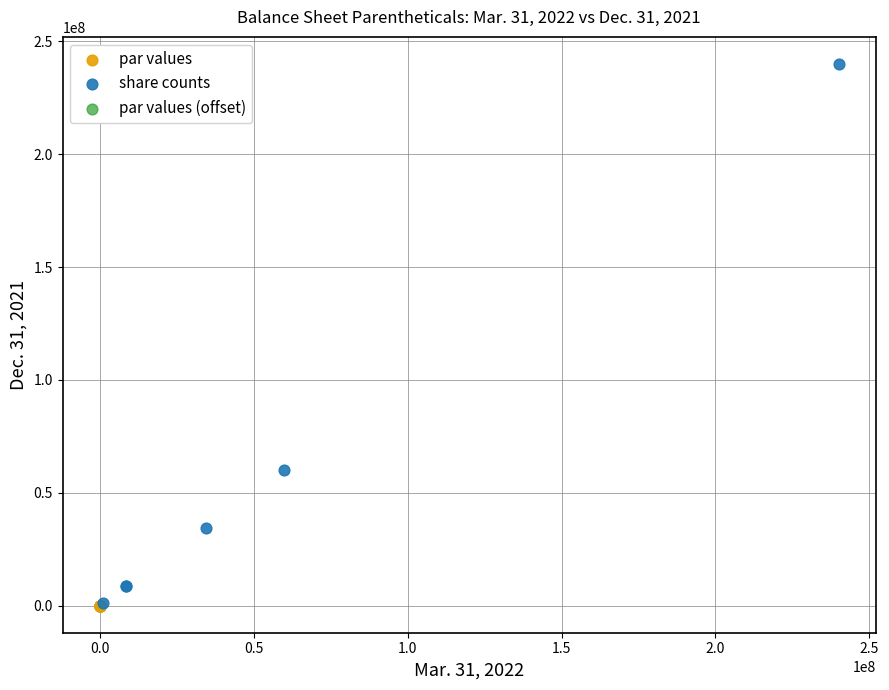

Which series reaches the maximum Y coordinate?

share counts